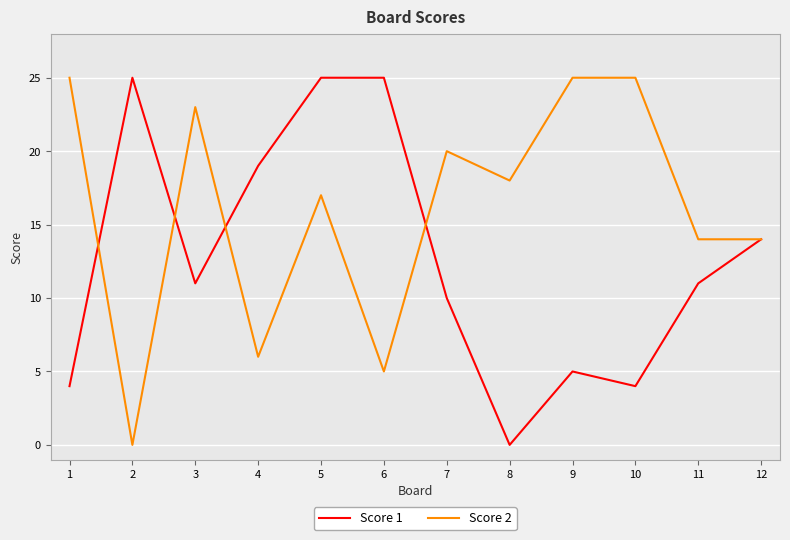

How many lines are shown in the chart?

2